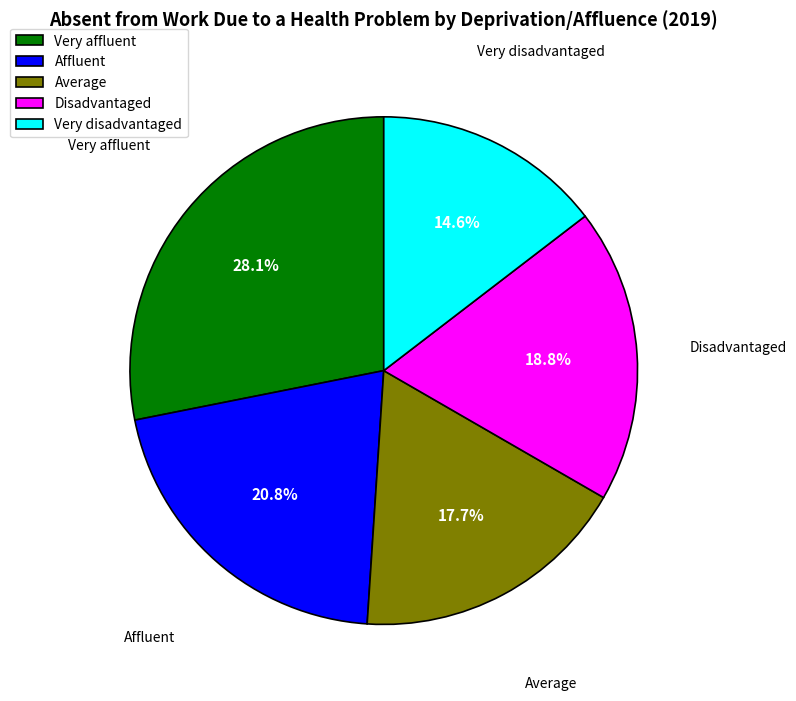

Approximately how many times larger is the value at Disadvantaged compared to Very affluent?

0.7